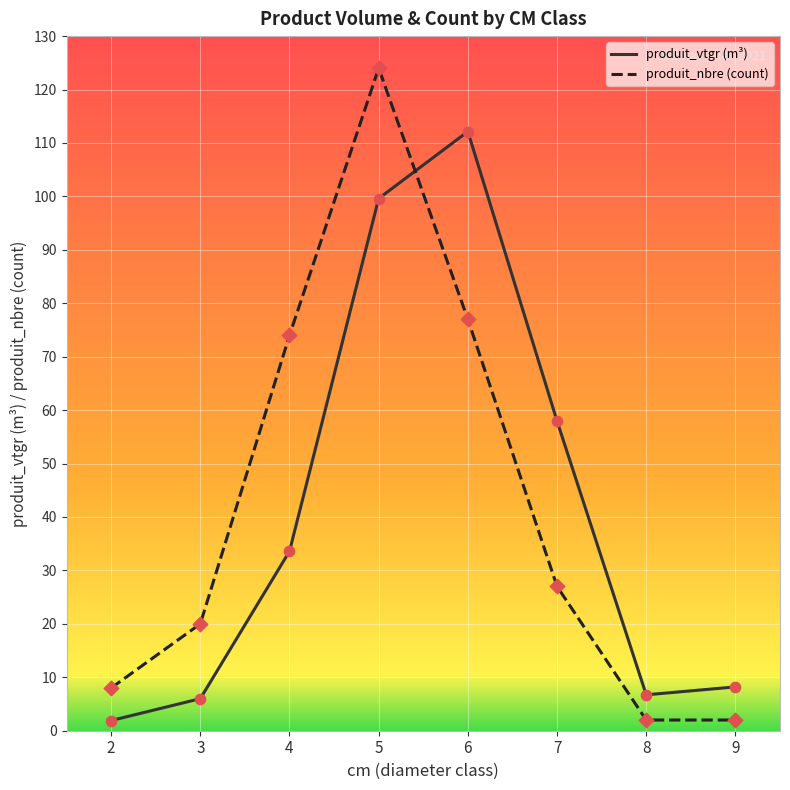

What are all the series names shown in the legend?

produit_vtgr (m³), produit_nbre (count)